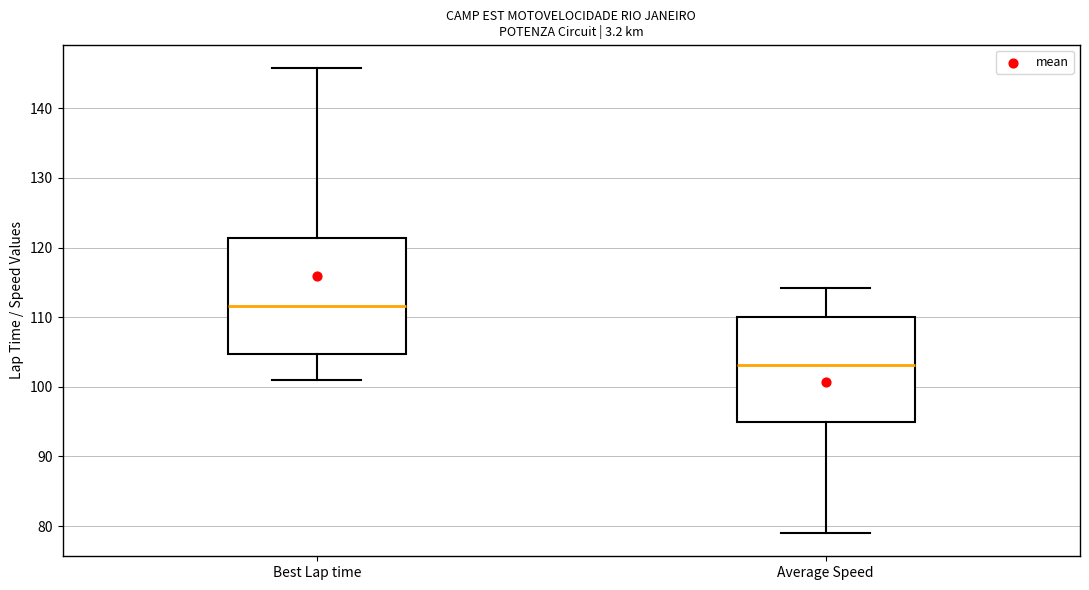

Reading left to right, read every box against the y-axis: the position of its median line, the range the box covers, and the ends of its whiskers. The values are not printed on the chart, so give them approximately, as read against the axis.

Best Lap time: median 112, box 105 to 121, whiskers 101 to 146
Average Speed: median 103, box 95 to 110, whiskers 79 to 114